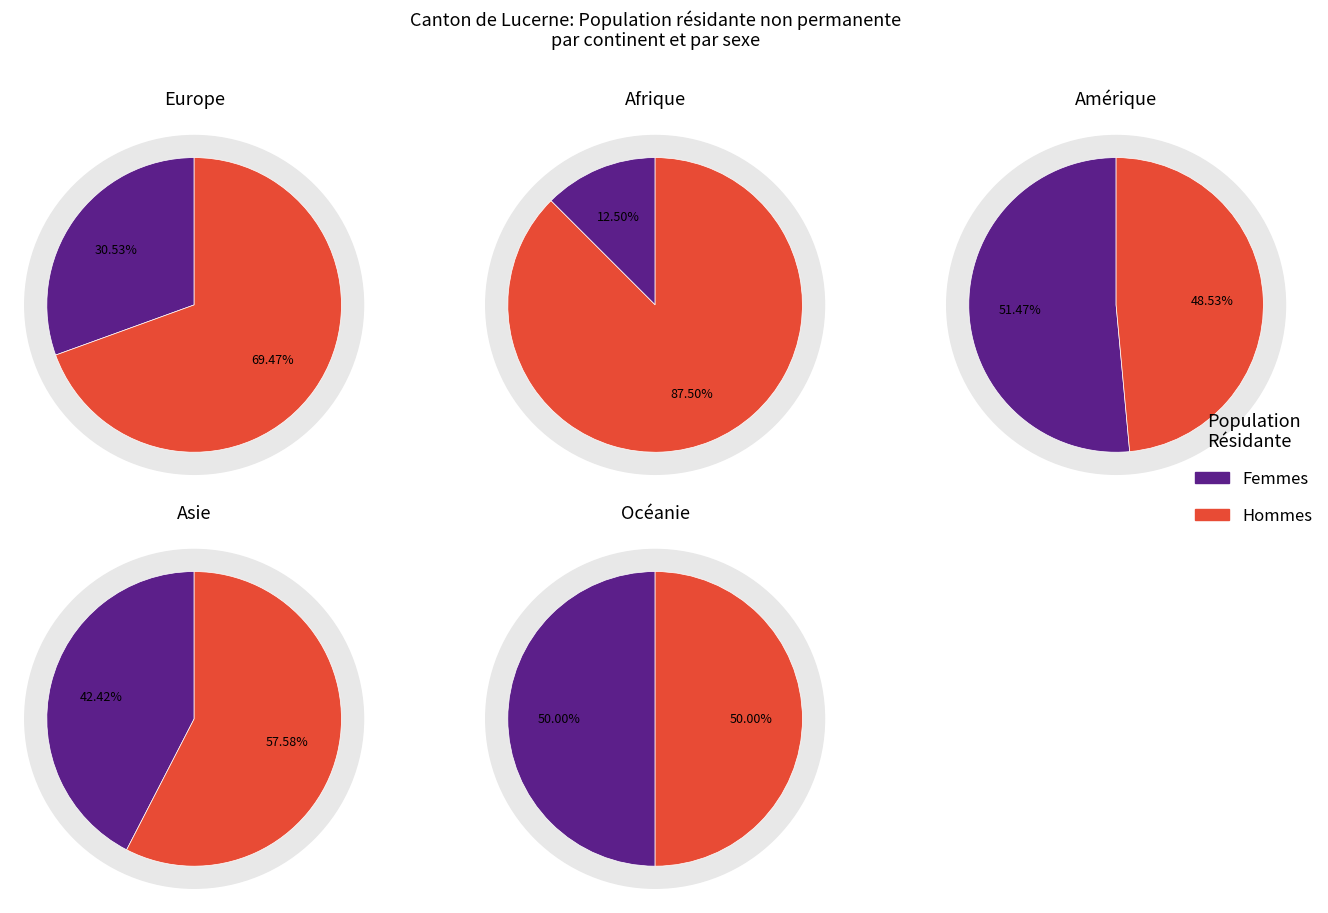

True or false: Total accounts for 63% of the total.

False